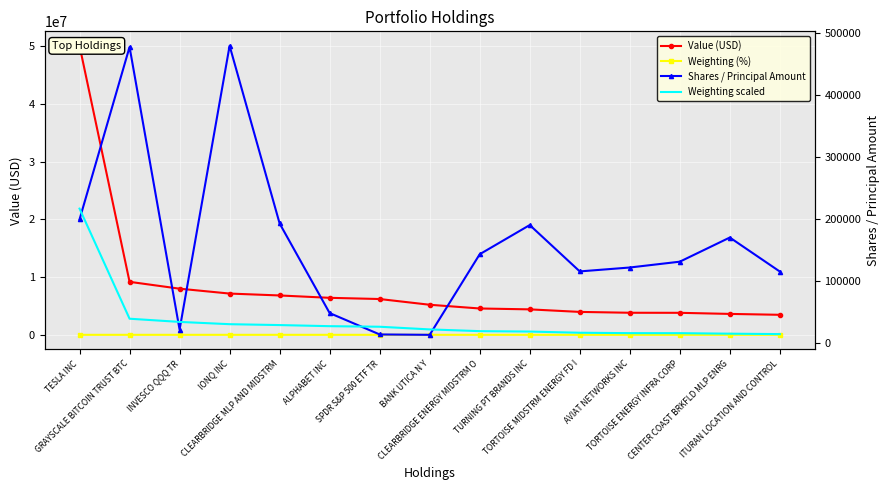

Is this an area chart (filled region under the line)?

No